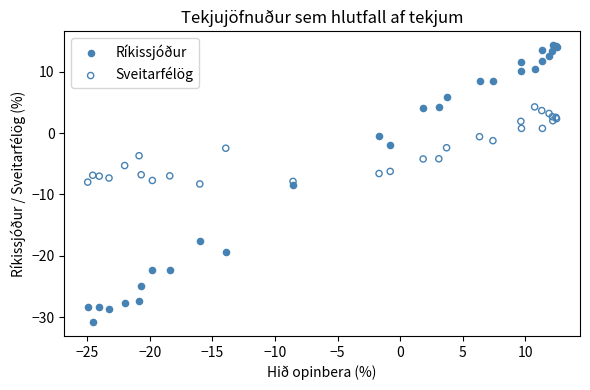

What is the X range (max minus min) for the scatter plot?

37.4